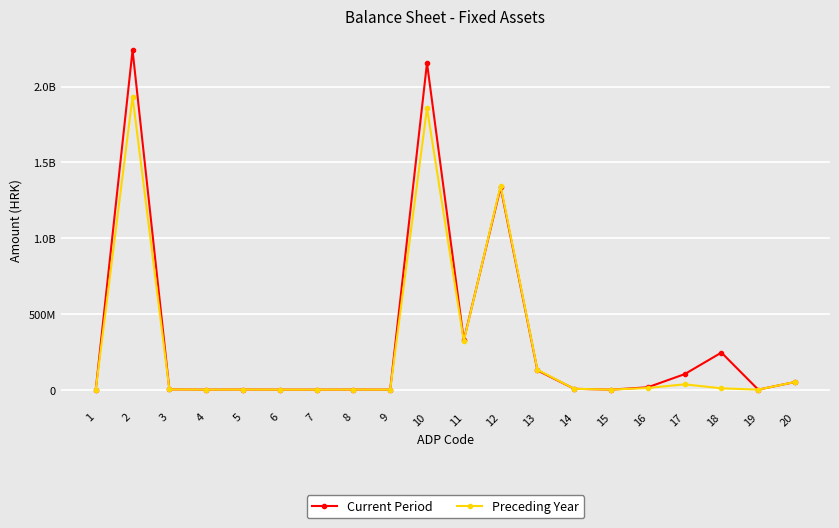

Reading left to right, transcribe all the data shown in this chart.

Current Period: 0	2239924792	1379174	0	821405	0	0	557769	0	2155321473	326549615	1334373652	126915370	5438396	0	15507435	102108175	244428830	0	50175893
Preceding Year: 0	1934026795	1369911	0	812142	0	0	557769	0	1857787639	320627860	1345848772	131206562	5660501	0	10878077	34979642	8586225	0	50591045